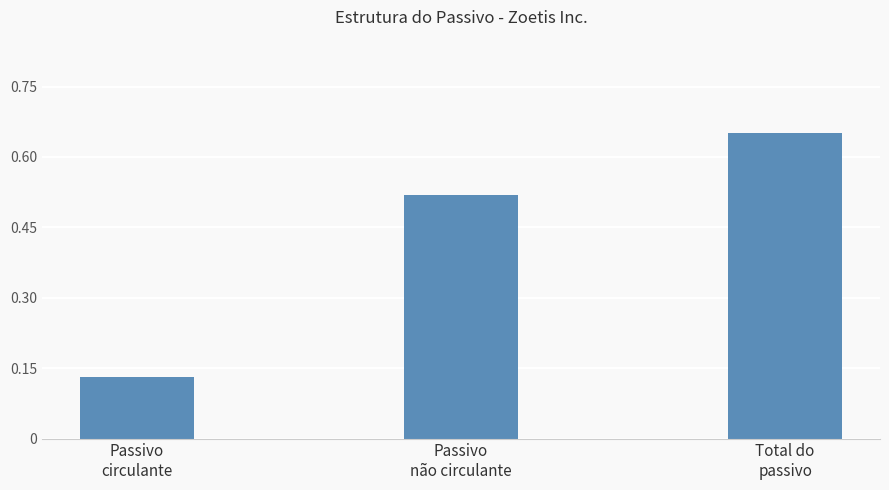

How many data points does each series have?

3